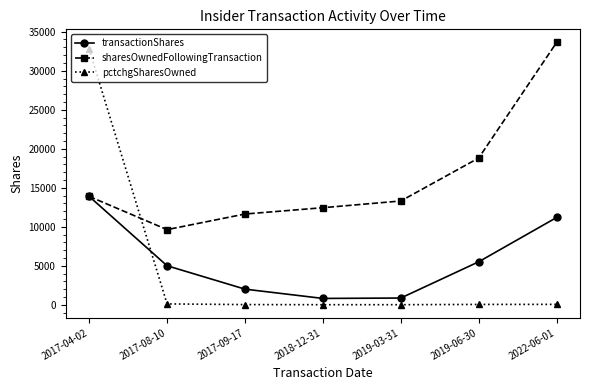

Which series has the widest spread of values?

pctchgSharesOwned